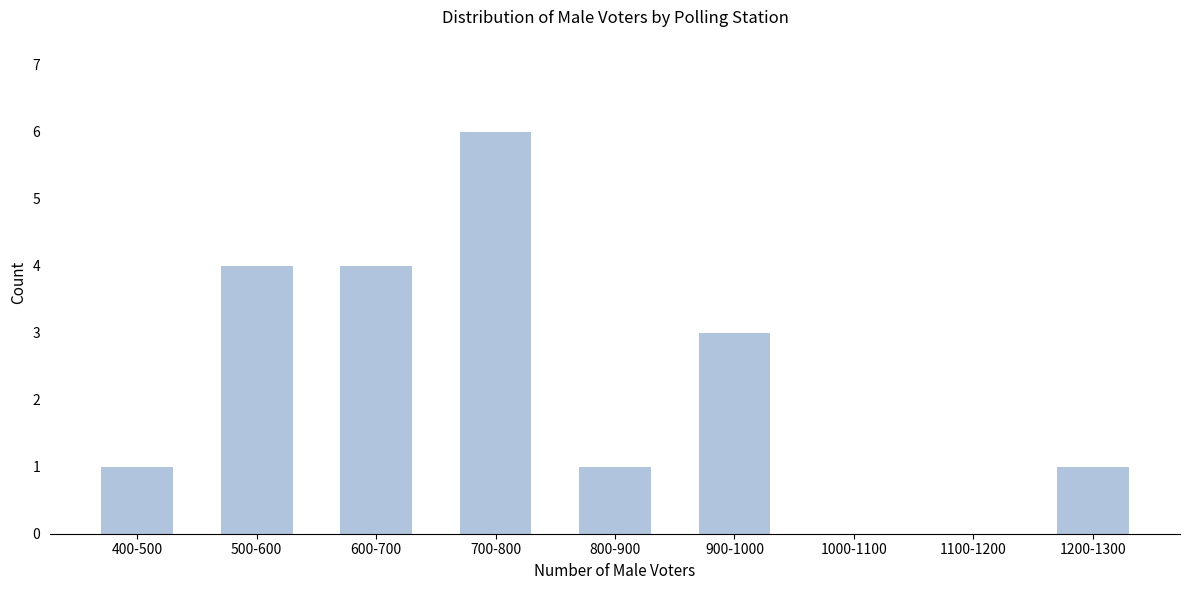

Reading left to right, transcribe all the data shown in this chart.

400-500=1	500-600=4	600-700=4	700-800=6	800-900=1	900-1000=3	1000-1100=0	1100-1200=0	1200-1300=1